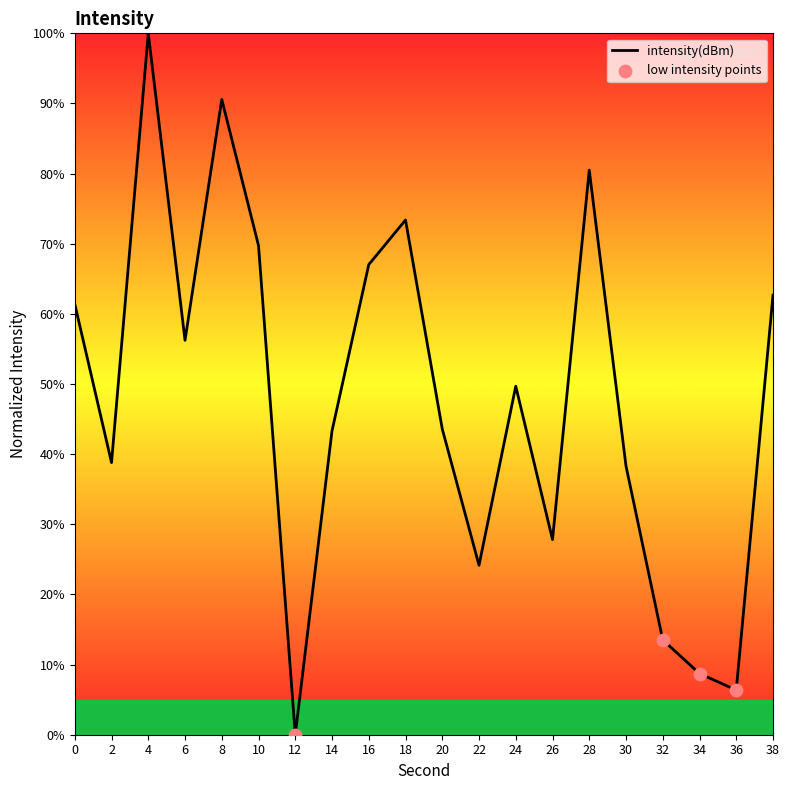

Approximately how many times larger is the value at 14 compared to 26?

1.6